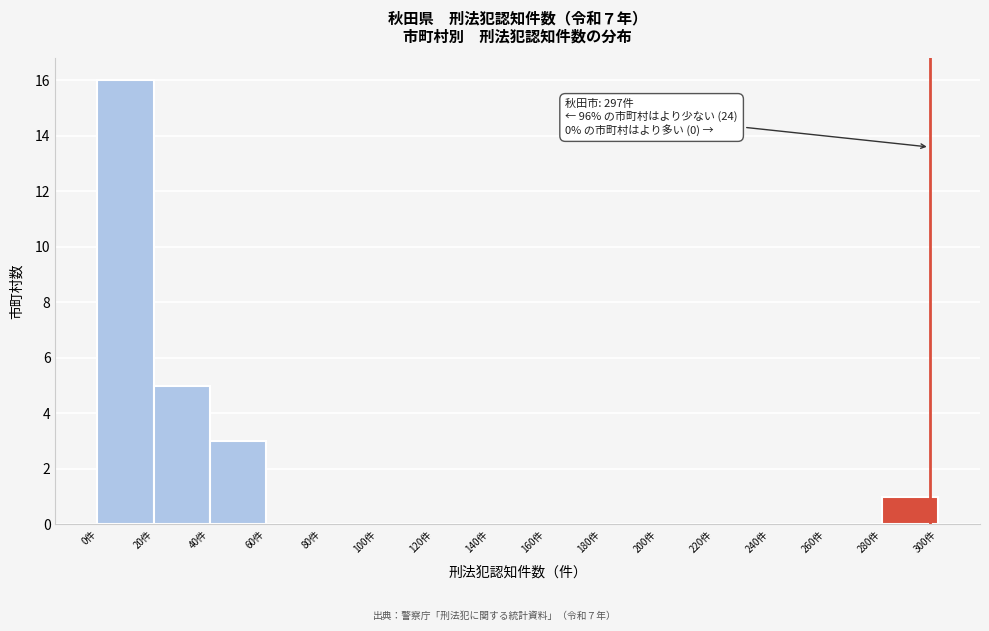

Over which range of the x-axis is the bar tallest?

0 to 20